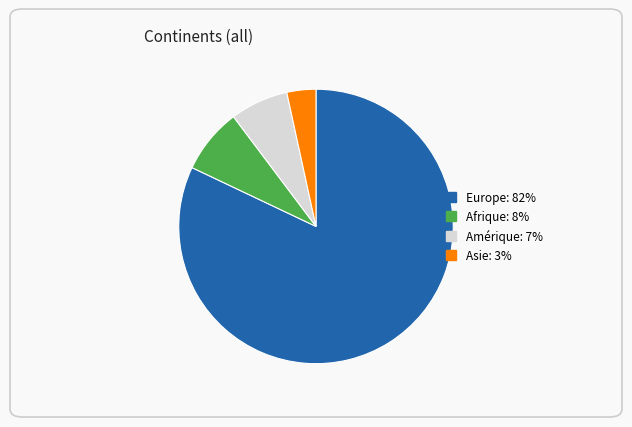

Rank the categories by value from lowest to highest.

Asie, Amérique, Afrique, Europe